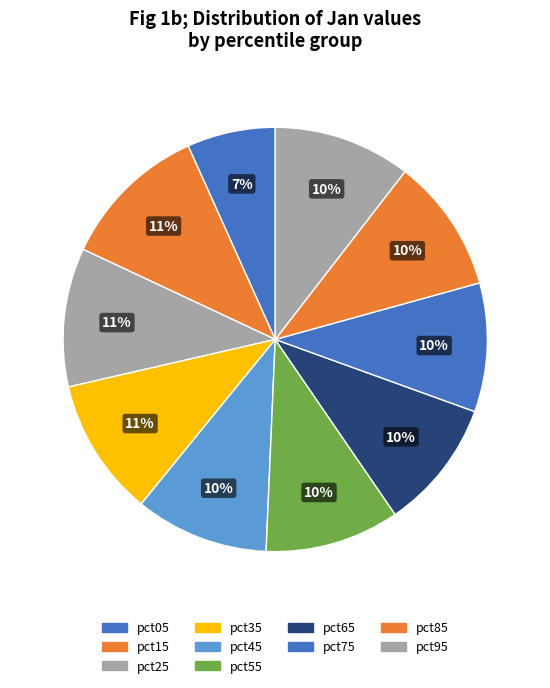

Does pct75 account for over 50% of the chart?

No